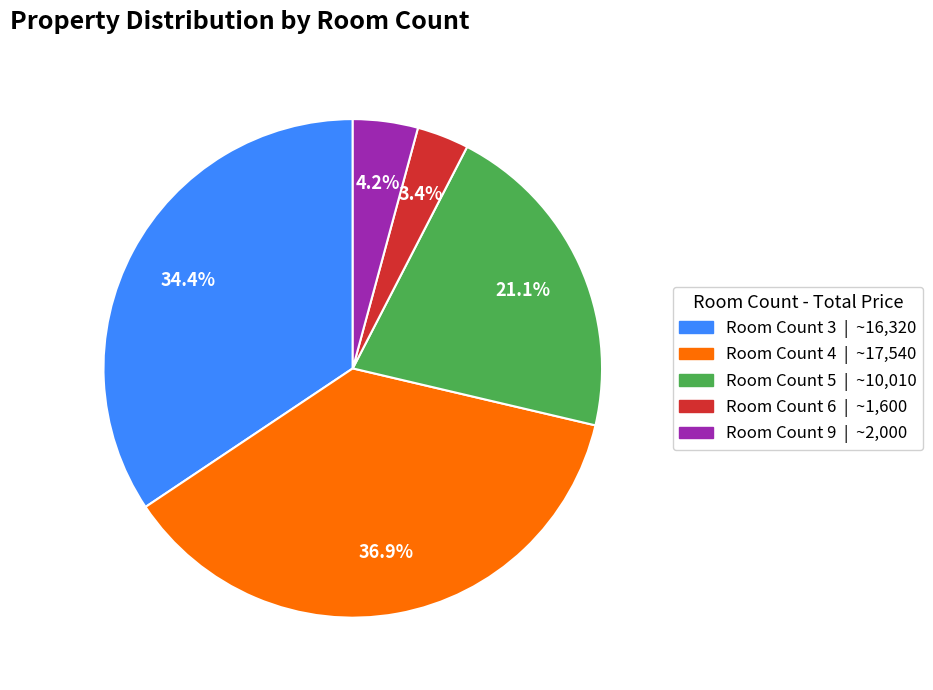

Is there any slice that represents more than half of the pie?

No